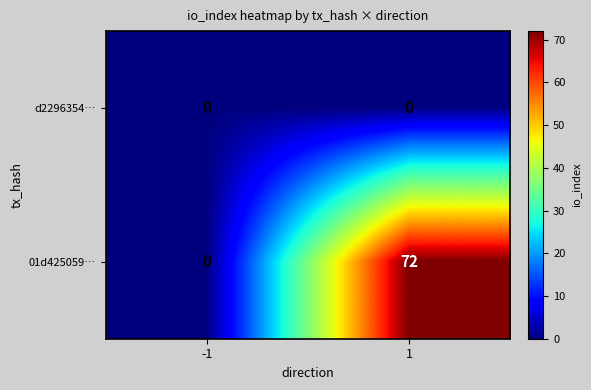

What is the average value of the 01d425059… series?

36